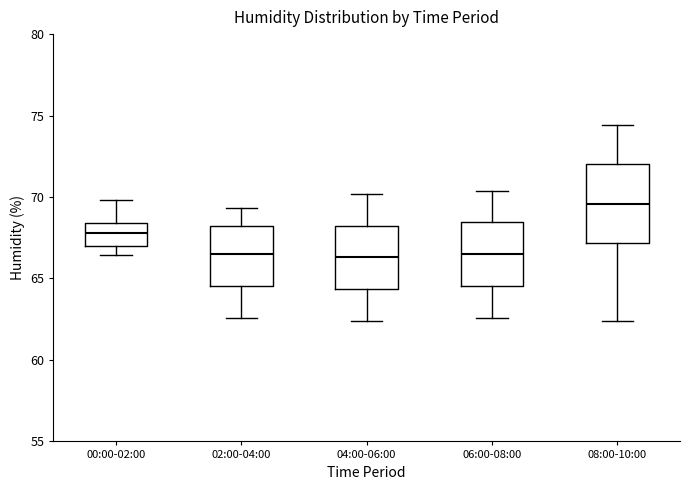

Where is the lower edge of the box for 08:00-10:00 on the y-axis? The values are not printed on the chart, so give them approximately, as read against the axis.

67.0